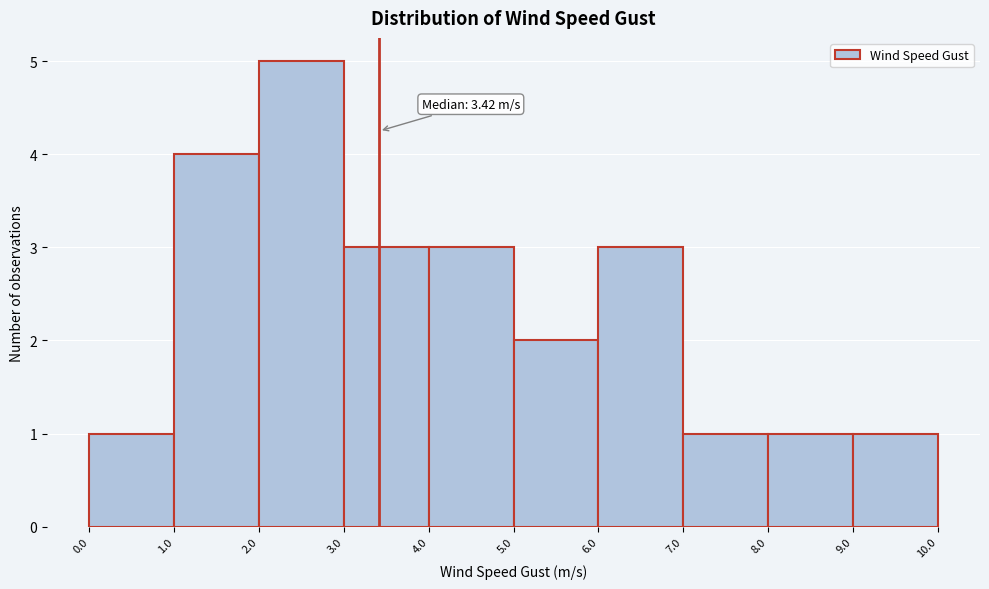

Which range on the x-axis has the tallest bar?

2.0 to 3.0